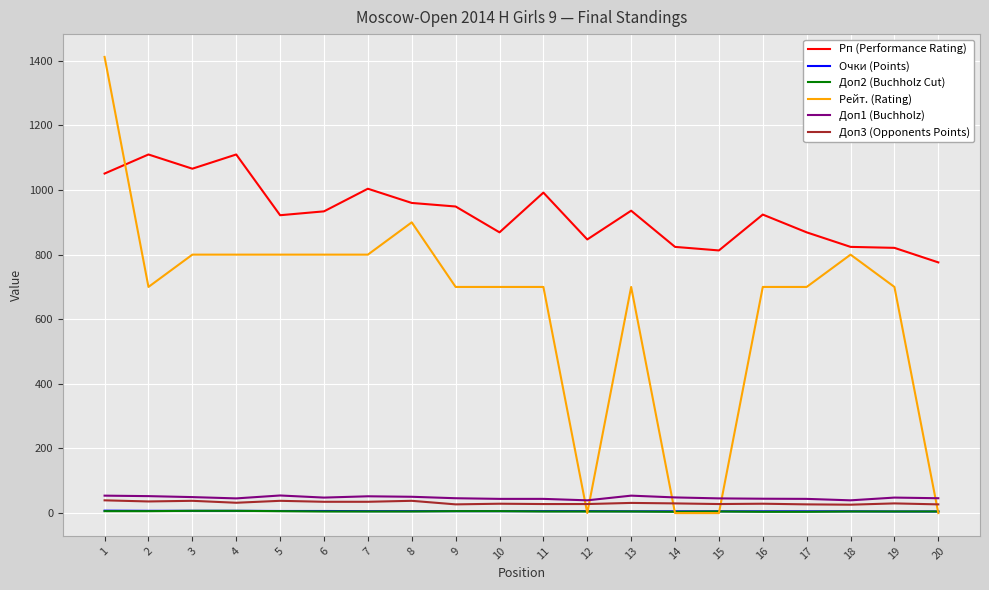

The value of Рейт. (Rating) at 4 is 1146.1. True or false?

False